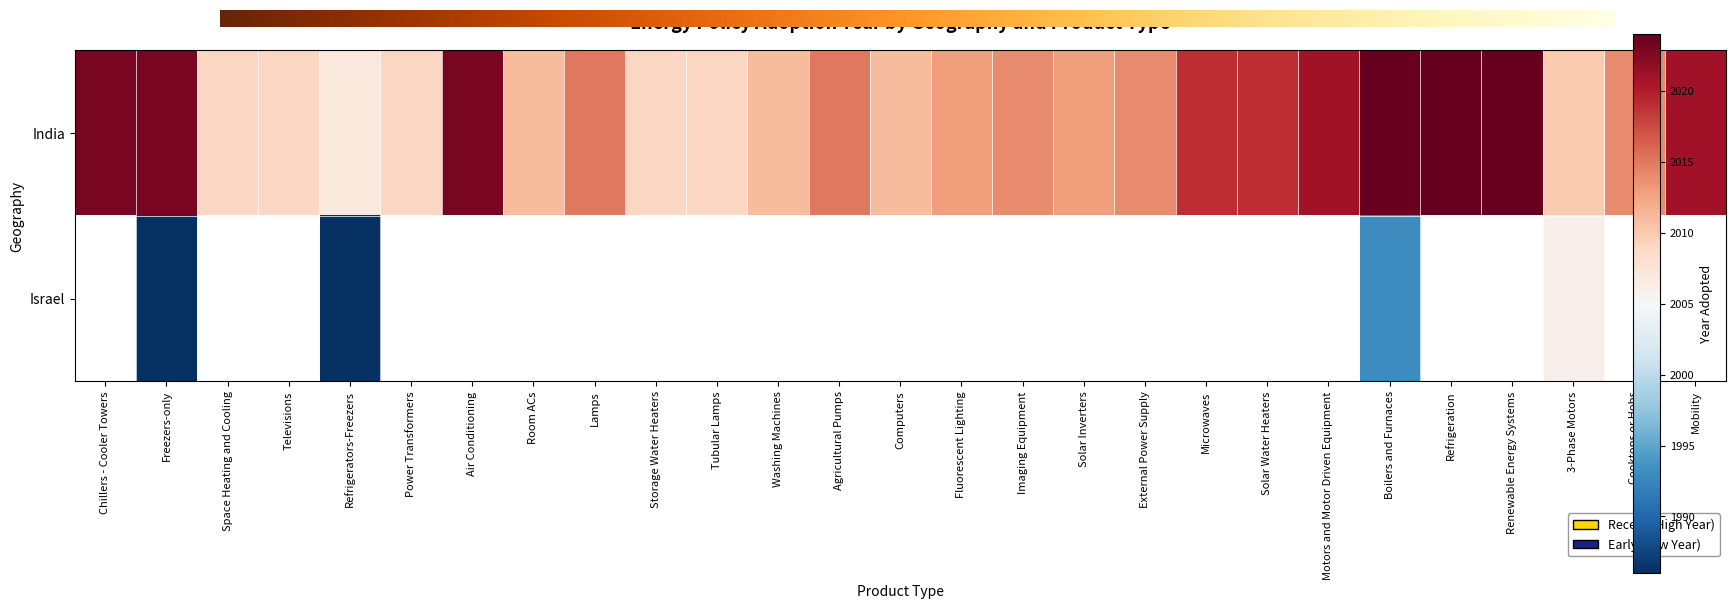

Rank the categories by value from lowest to highest.

Refrigerators-Freezers, Space Heating and Cooling, Televisions, Power Transformers, Storage Water Heaters, Tubular Lamps, 3-Phase Motors, Room ACs, Washing Machines, Computers, Fluorescent Lighting, Solar Inverters, Imaging Equipment, External Power Supply, Cooktops or Hobs, Lamps, Agricultural Pumps, Microwaves, Solar Water Heaters, Motors and Motor Driven Equipment, Mobility, Chillers - Cooler Towers, Freezers-only, Air Conditioning, Boilers and Furnaces, Refrigeration, Renewable Energy Systems